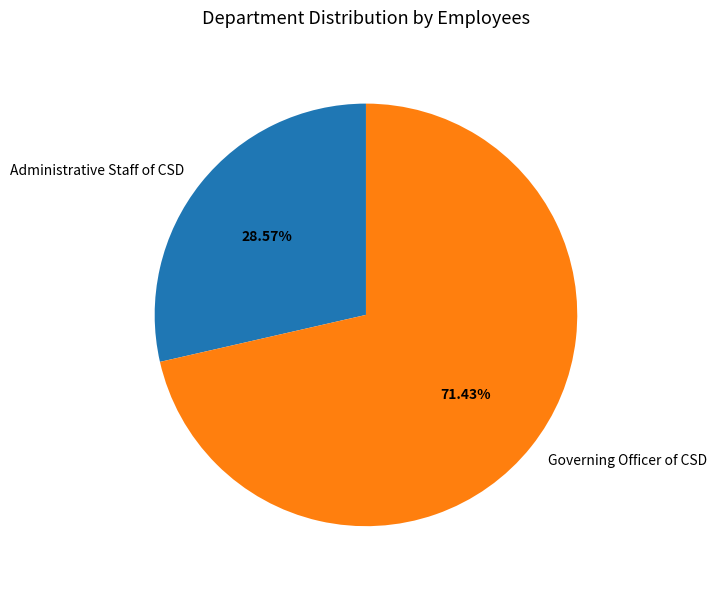

Rank the categories by value from lowest to highest.

Administrative Staff of CSD, Governing Officer of CSD